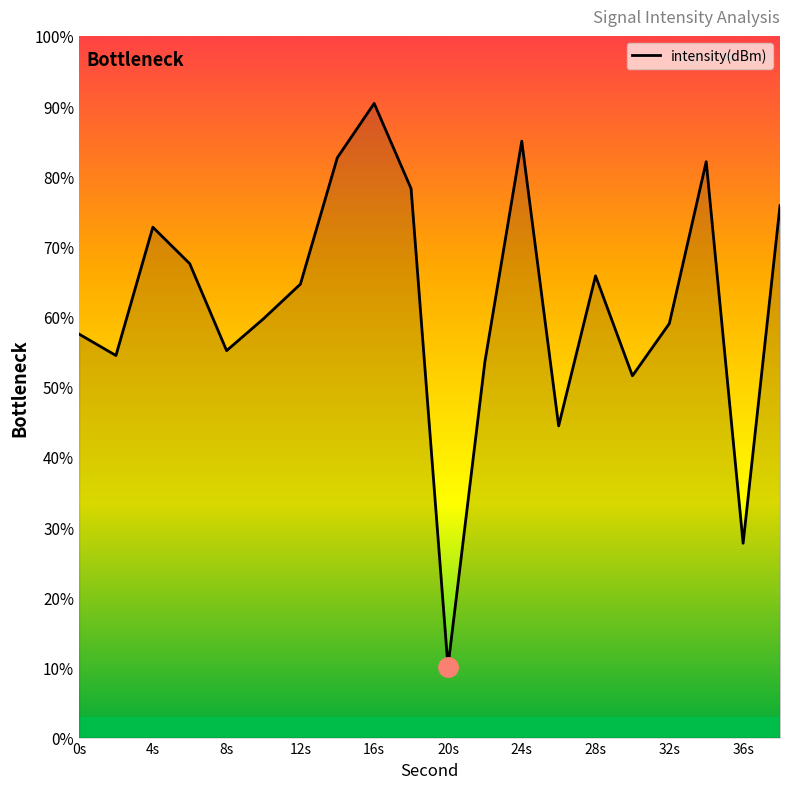

What is the minimum value shown in the chart?

10.1